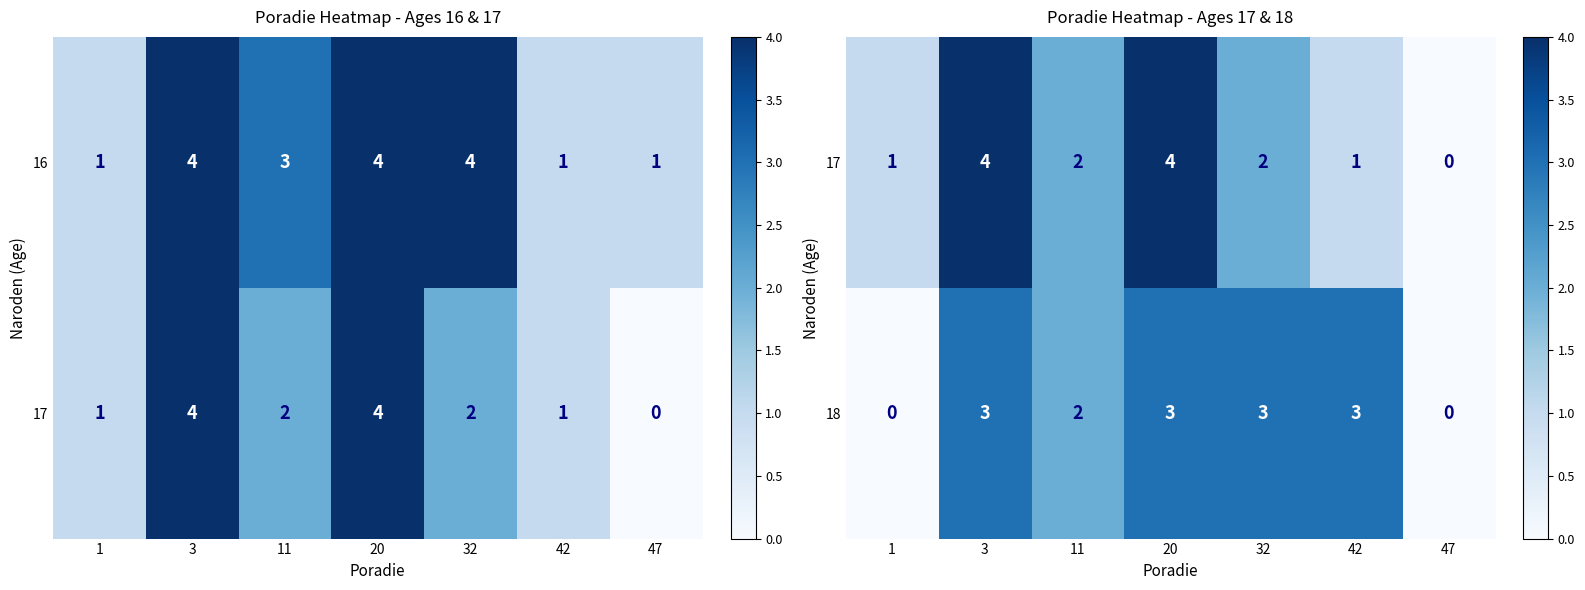

How many 18 values are between 0 and 3?

7